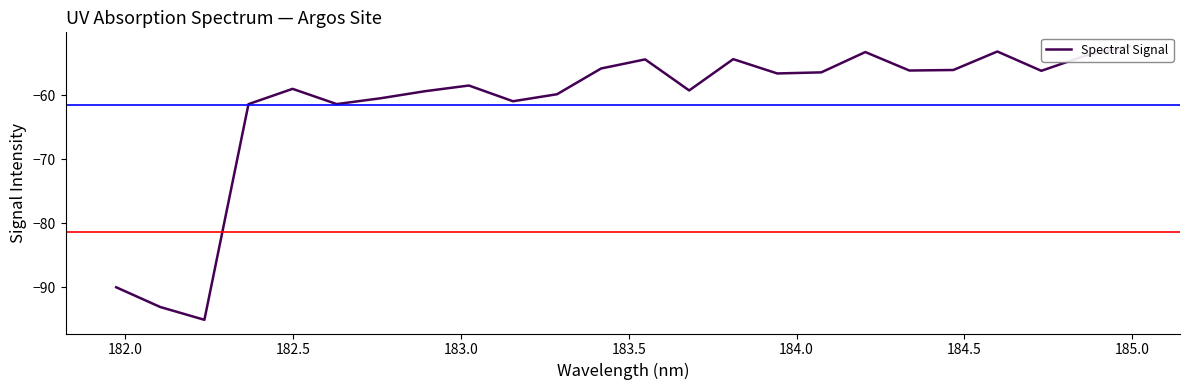

How many interior local valleys (lower than both neighbors) does the data have?

7